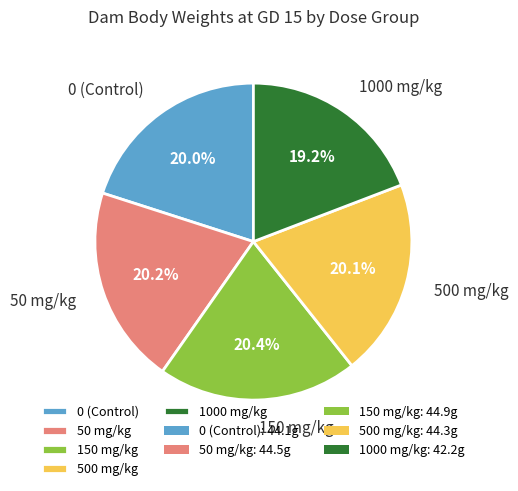

Is it true that 50 mg/kg is 20% of the pie?

True